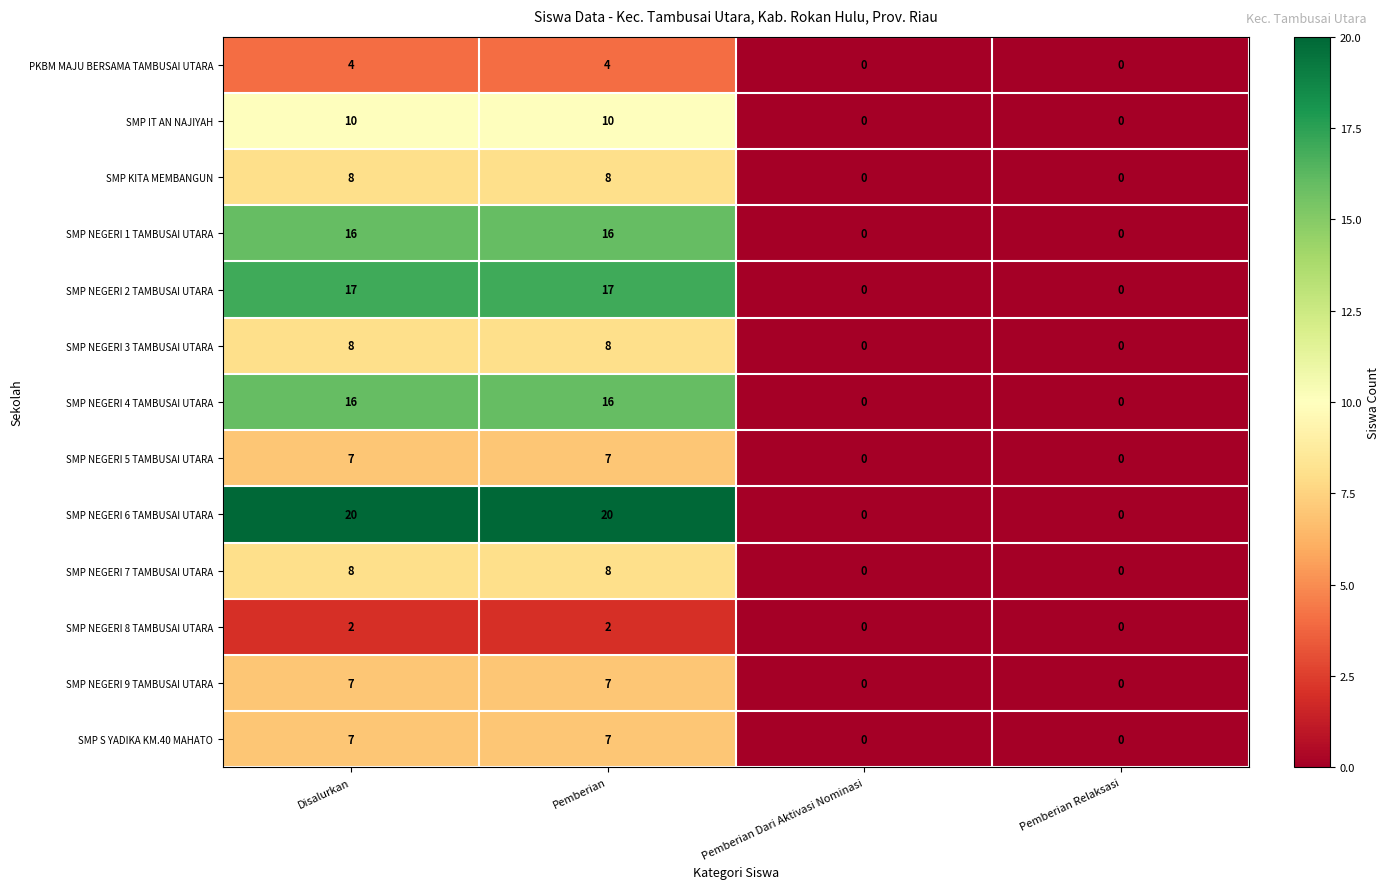

What is the total value across all series at Pemberian?

130